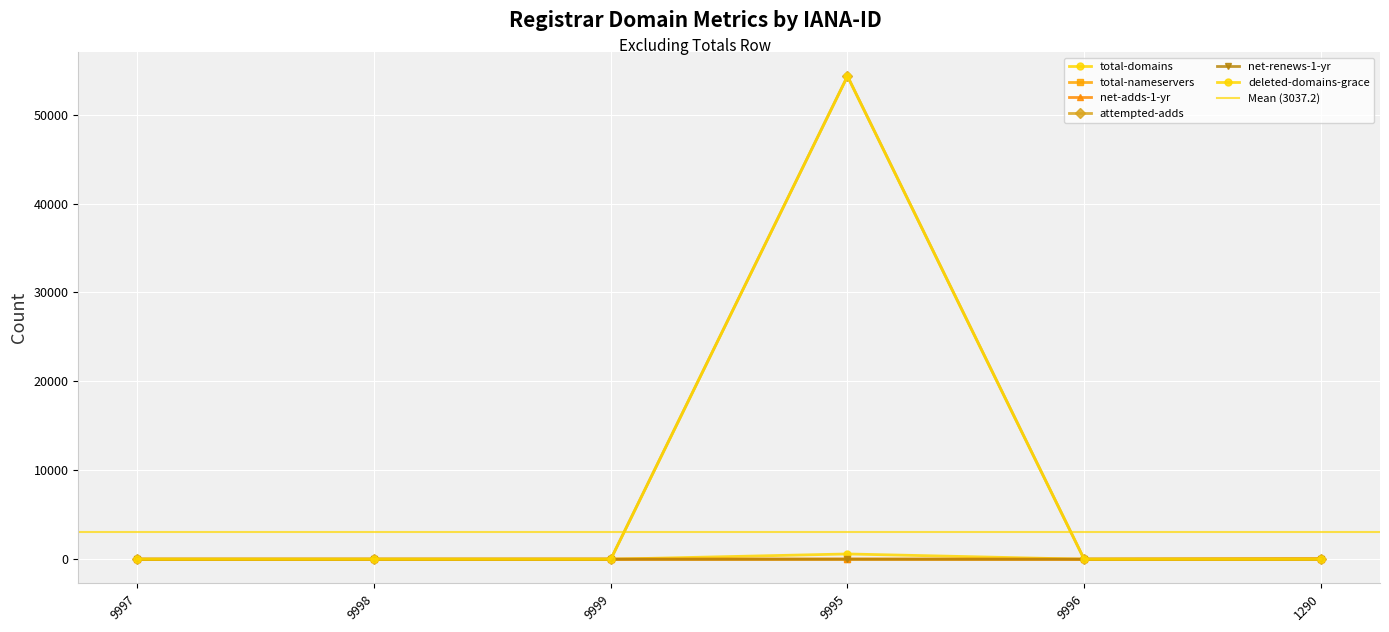

How many positive values does the net-adds-1-yr series have?

2